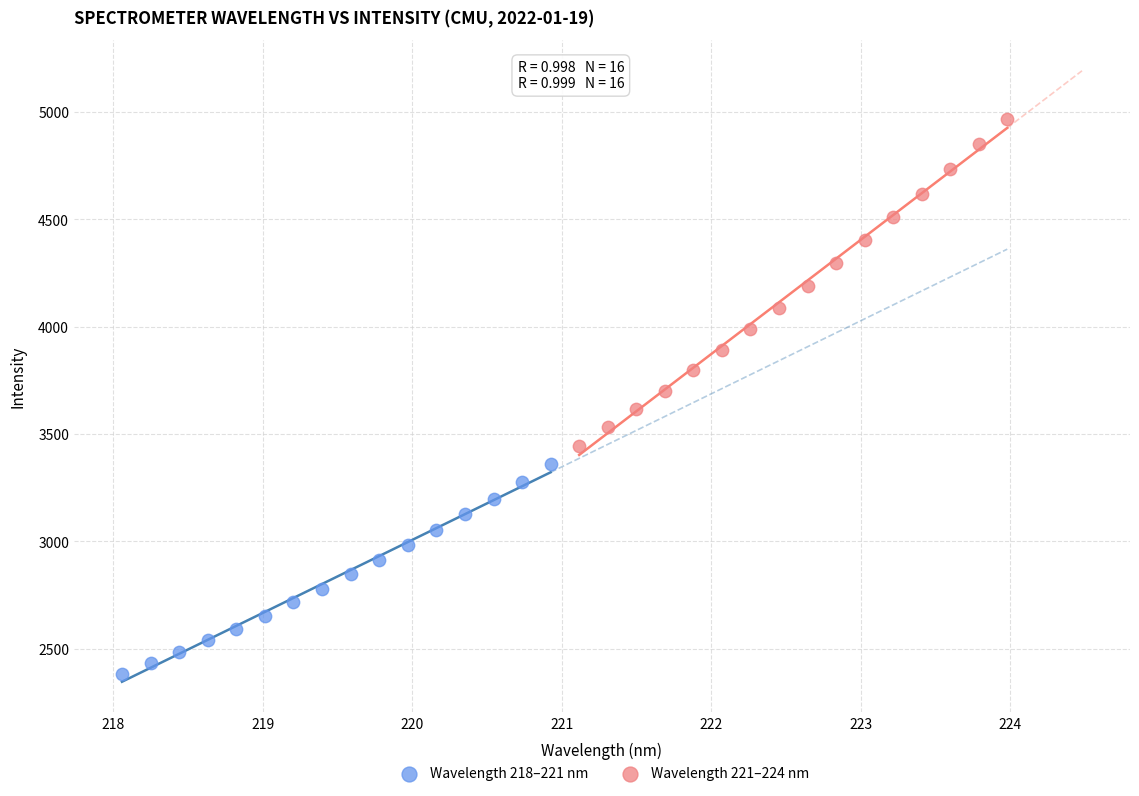

What are all the series names shown in the legend?

Wavelength 218–221 nm, Wavelength 221–224 nm